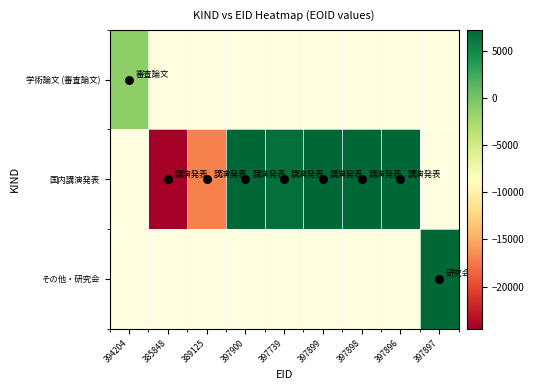

Which category has the lowest value across all series?

385848